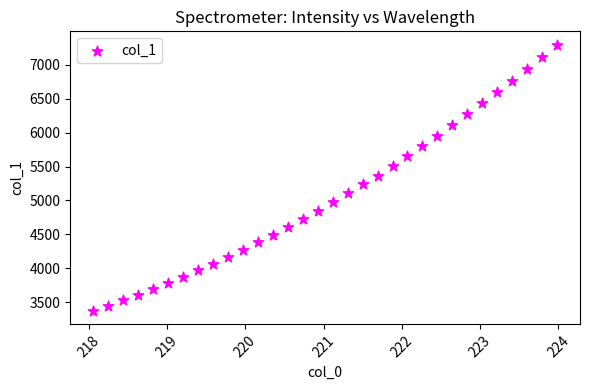

What is the range of Y values (max minus min)?

3928.1